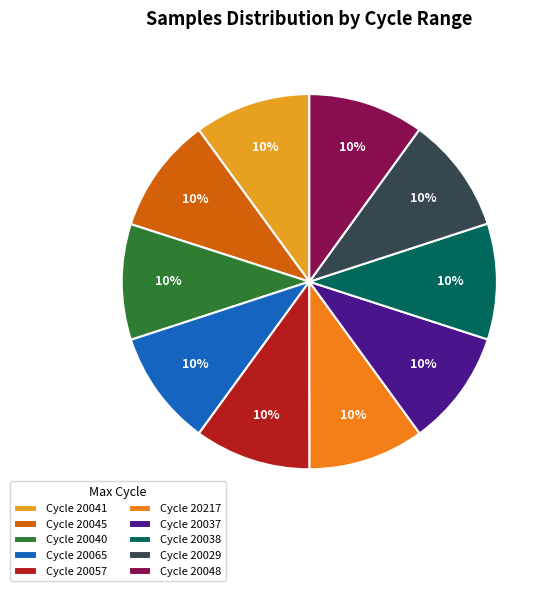

How many slices are in this pie chart?

10